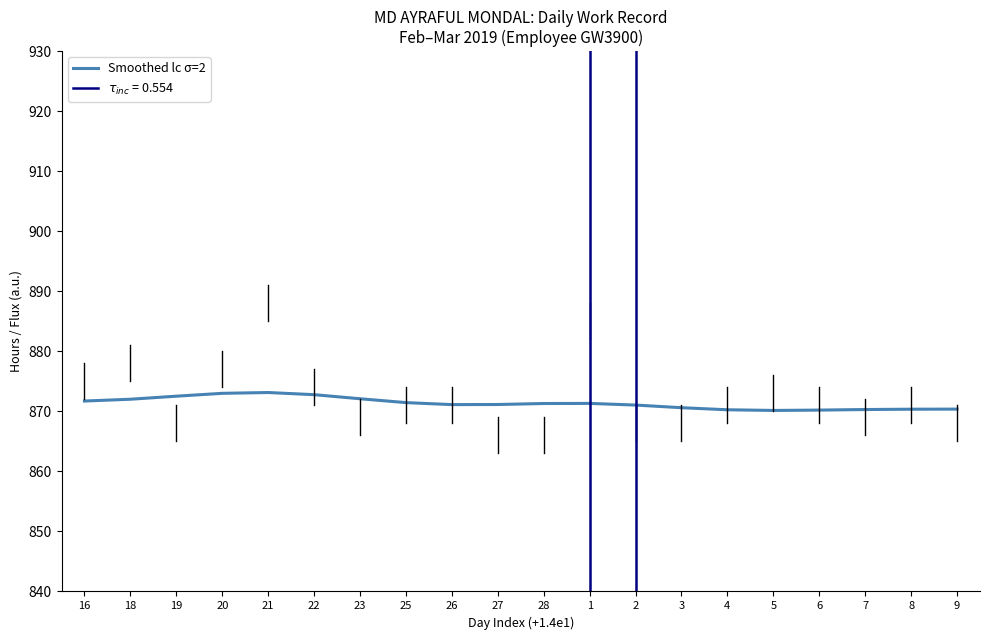

True or false: the data has more than 1 interior local peaks.

True